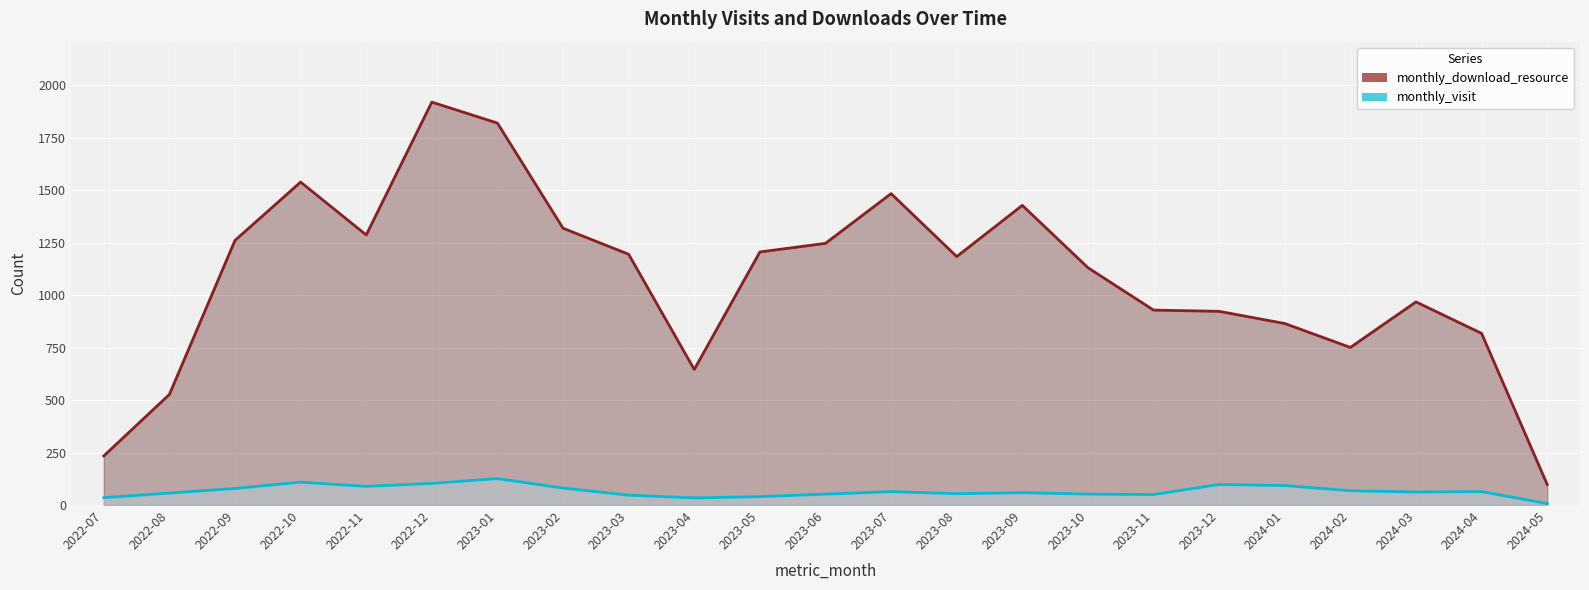

True or false: monthly_download_resource and monthly_visit cross at least once.

False